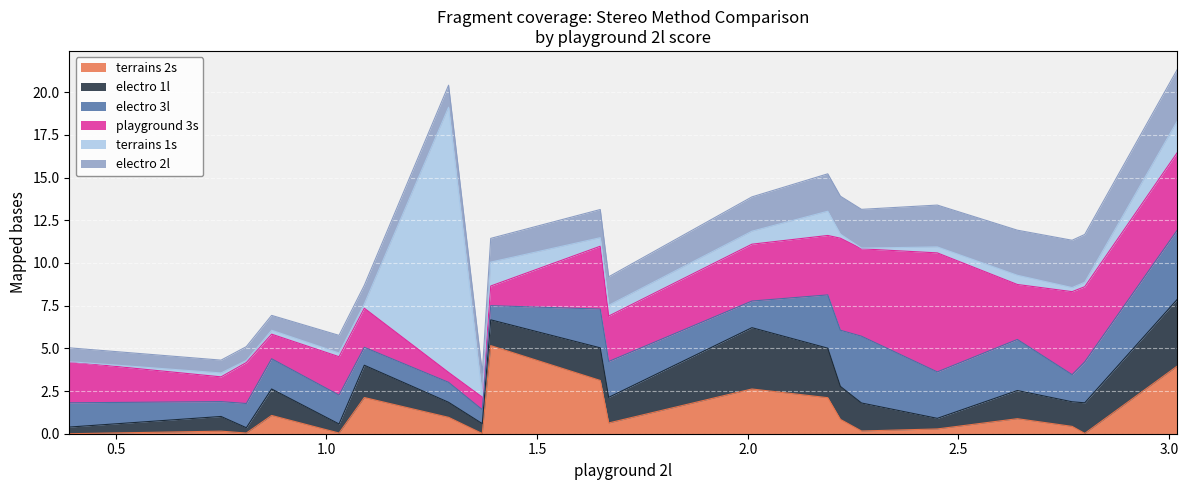

What is the difference between the electro 3l values at 2.77 and 1.67?

0.5